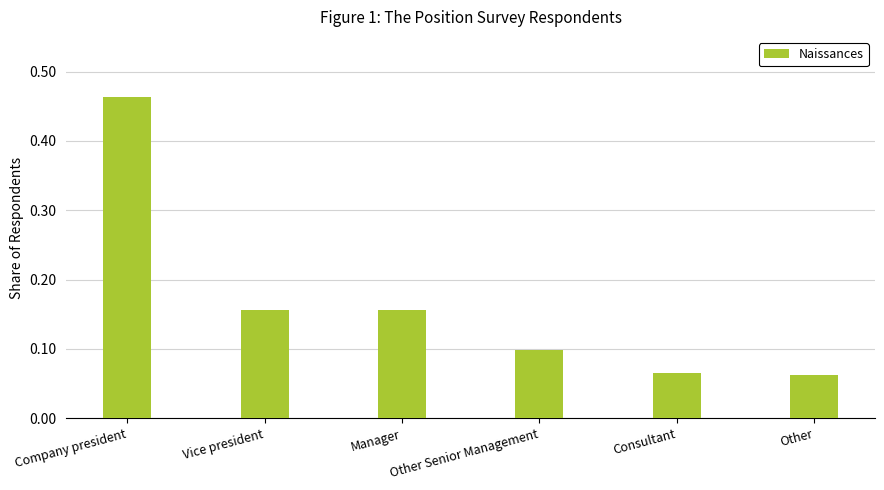

Is it true that the value at Other Senior Management is 0.1?

True